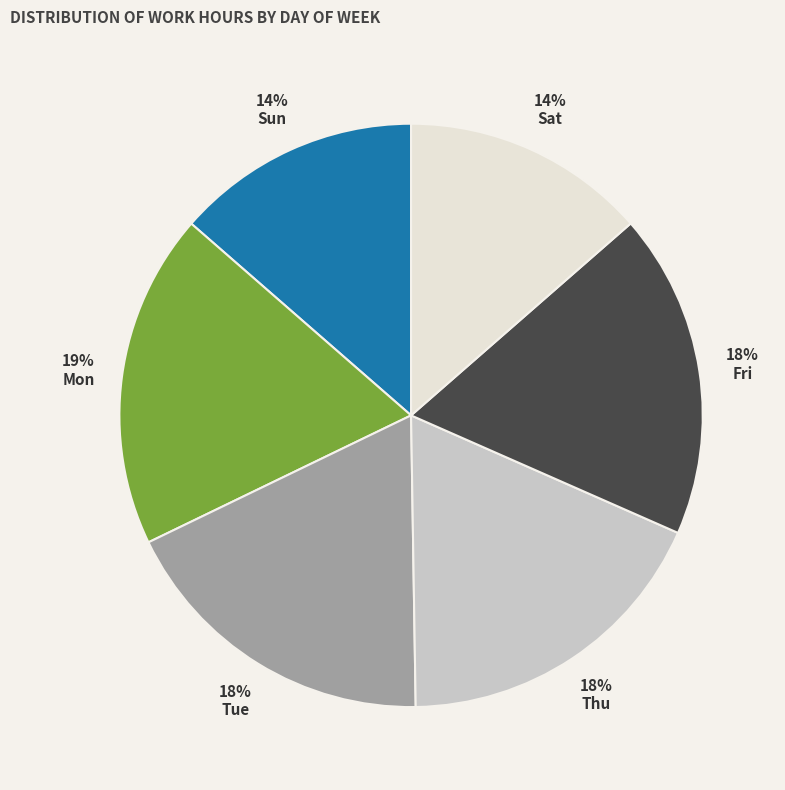

Is it true that Sat is 24% of the pie?

False